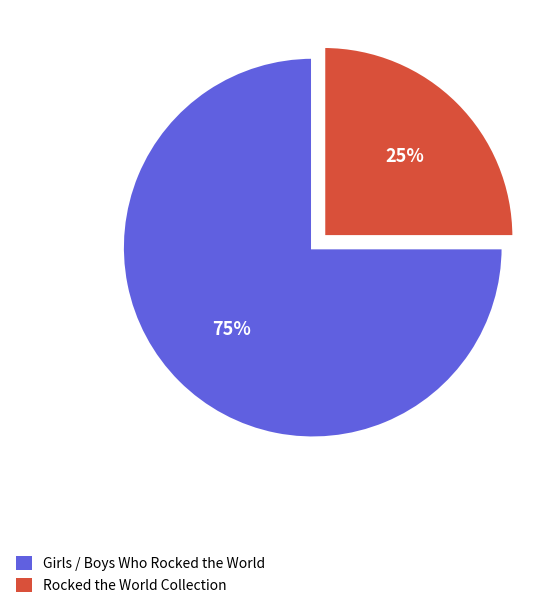

True or false: Girls / Boys Who Rocked the World accounts for 75% of the total.

True